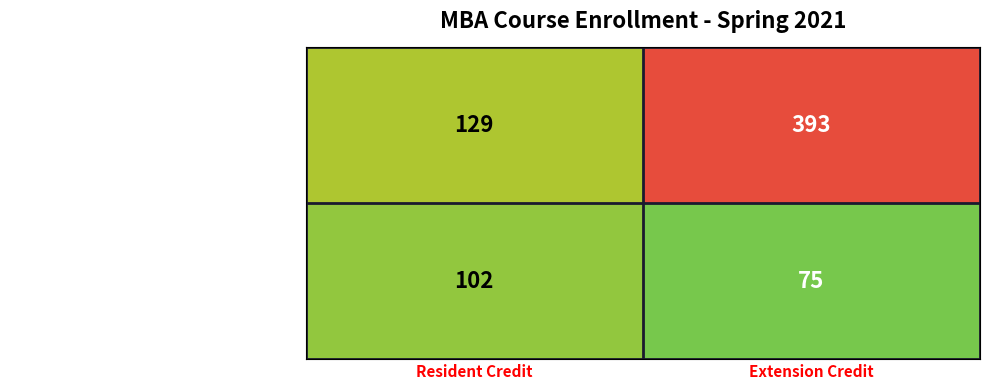

Which series changed the most between Resident Credit and Extension Credit?

Master's